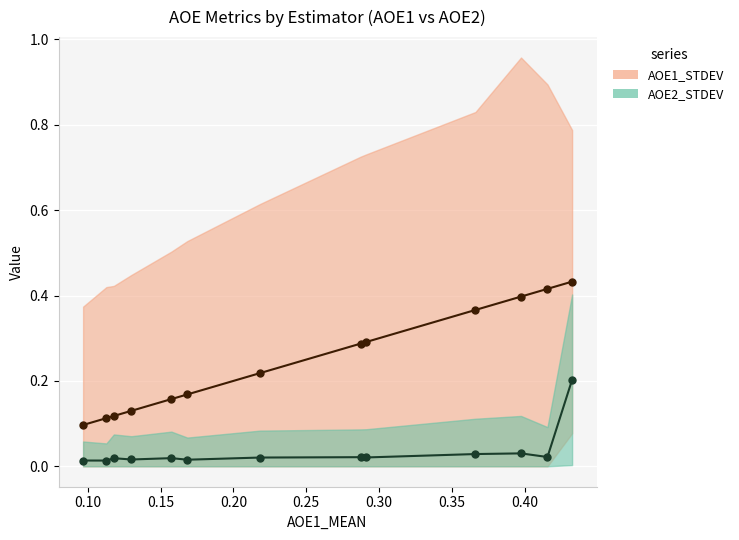

How many interior local valleys does the AOE2_MEAN series have?

5